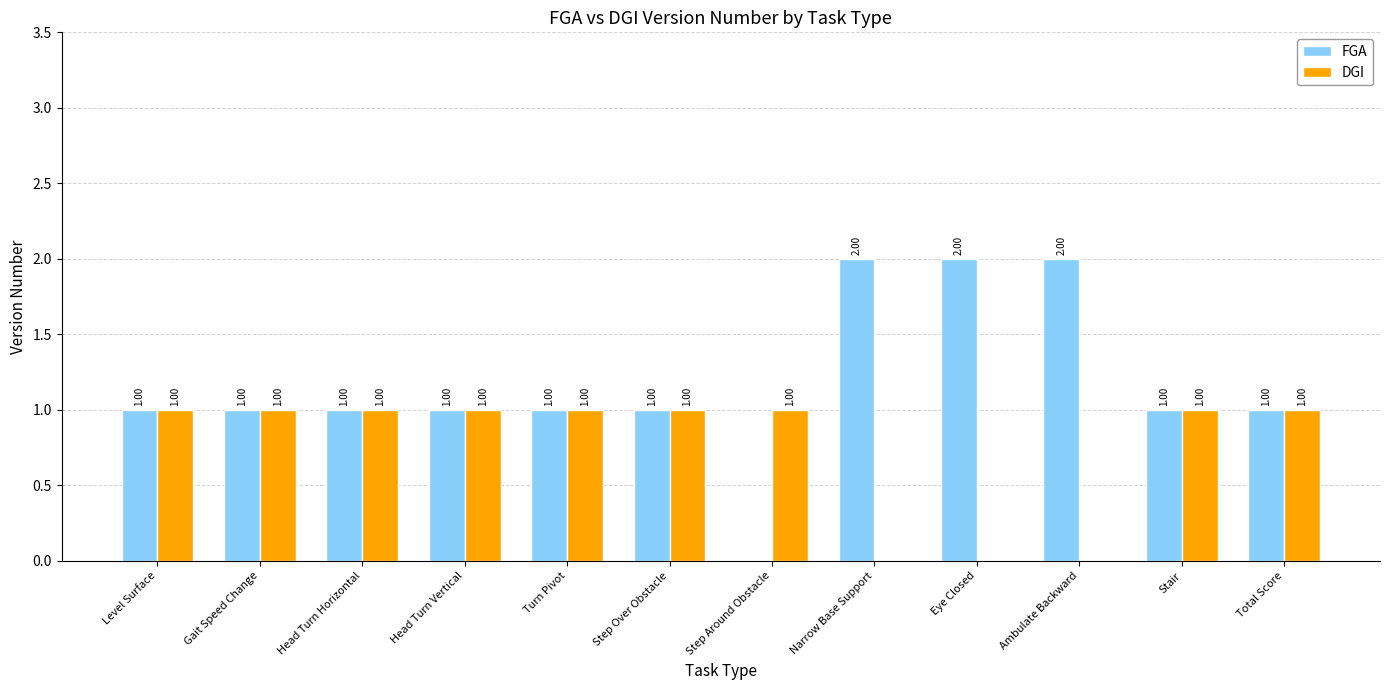

Reading right to left, extract all data points from this chart.

FGA: 1	1	2	2	2	0	1	1	1	1	1	1
DGI: 1	1	0	0	0	1	1	1	1	1	1	1